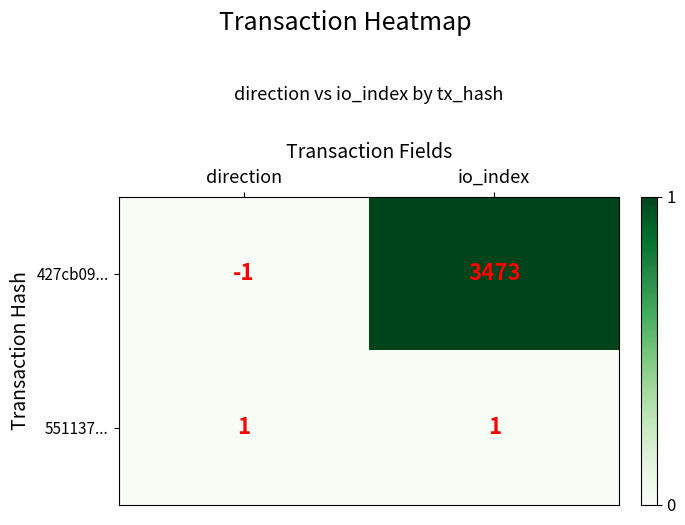

Which series has the widest spread of values?

427cb09...